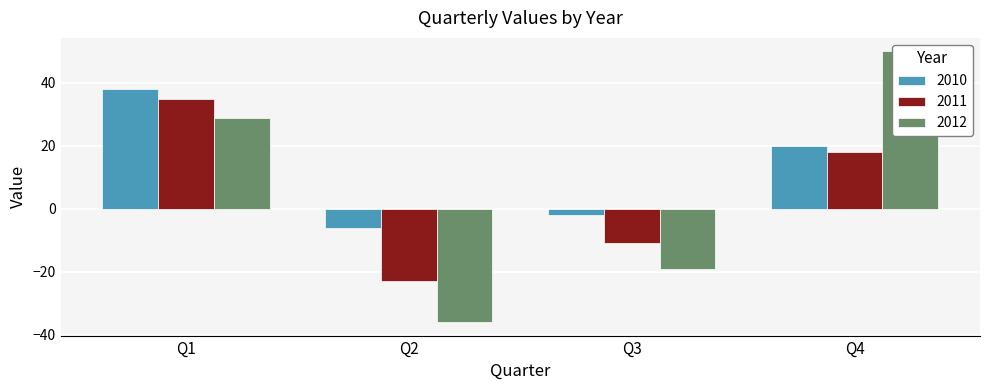

Between Q1 and Q3, which series saw the biggest shift?

2012